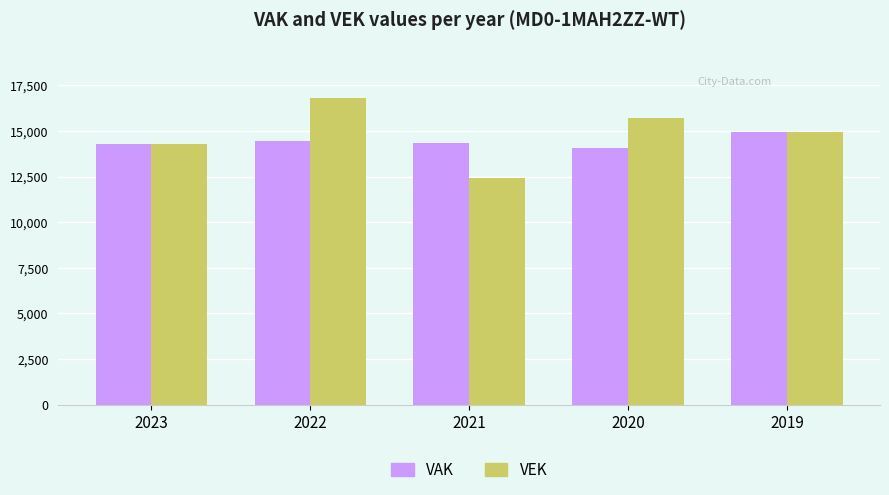

Are the bars horizontal?

No